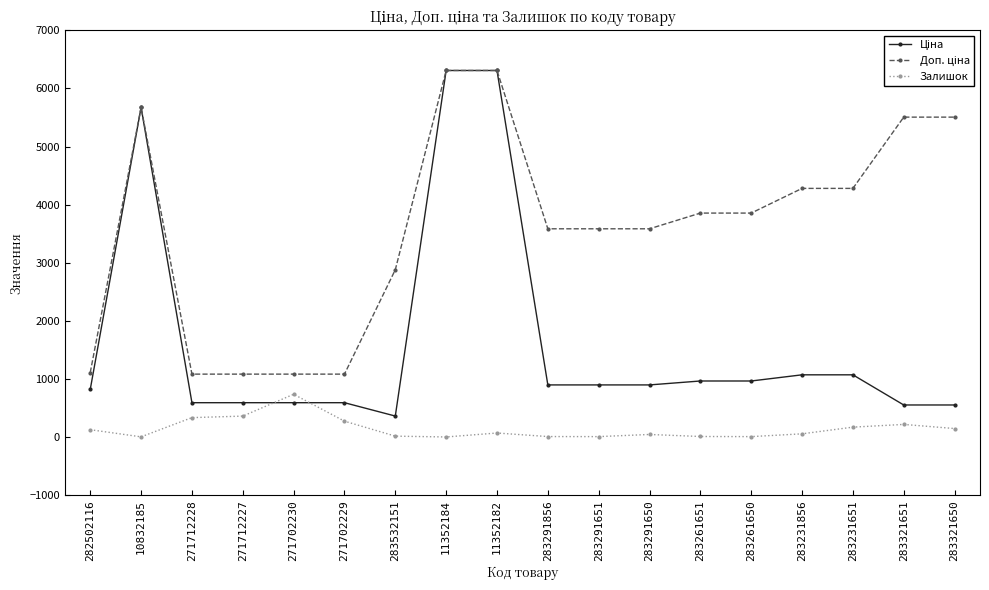

Count the number of categories in the chart.

18